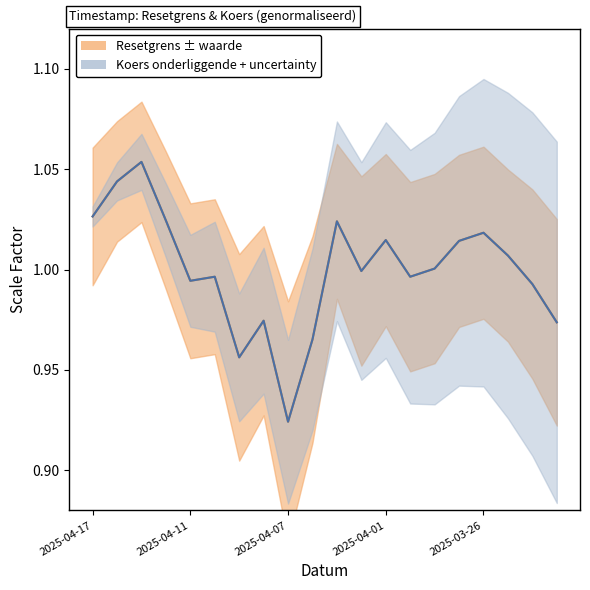

True or false: Resetgrens and Koers onderliggende cross at least once.

False